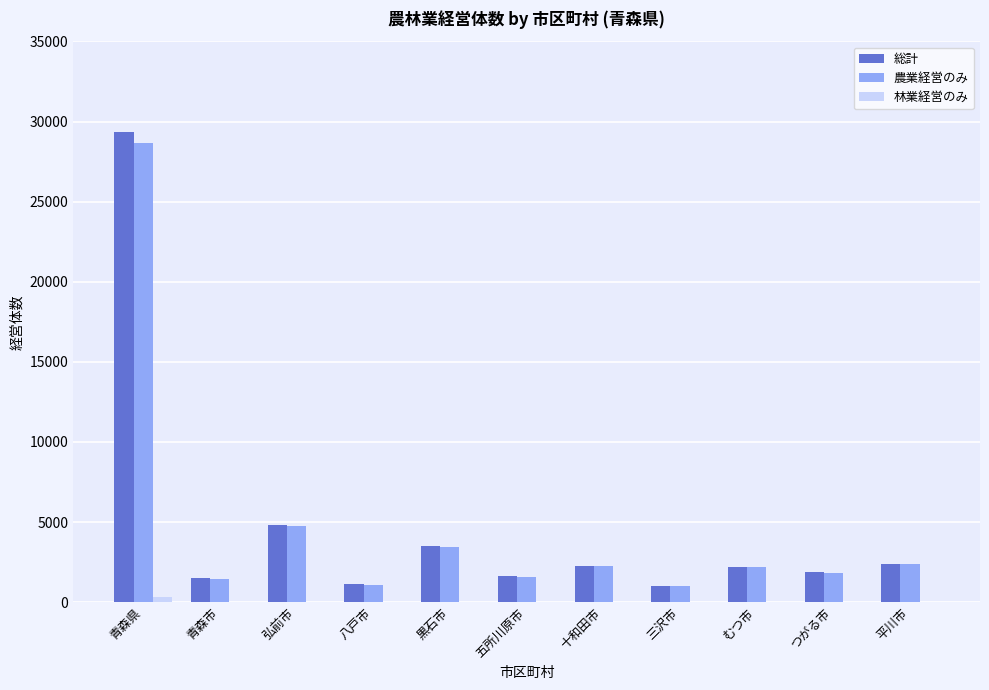

What is the sum of all 農業経営のみ values?

50670